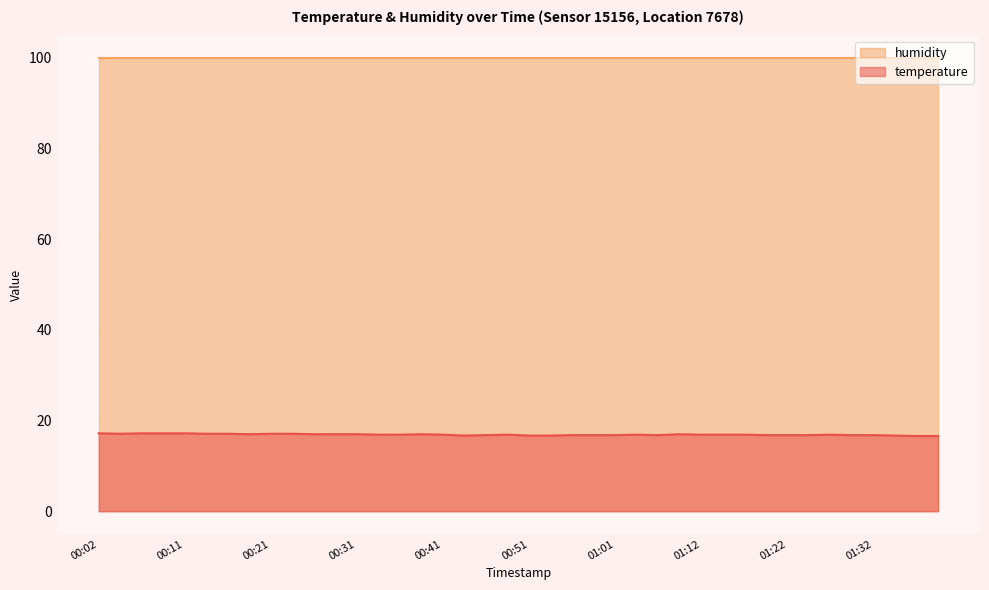

At which category does the chart reach its minimum across all series?

01:37